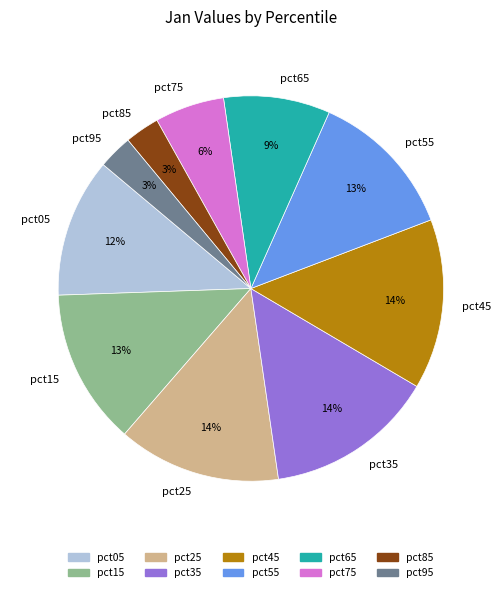

Does any single category account for the majority?

No